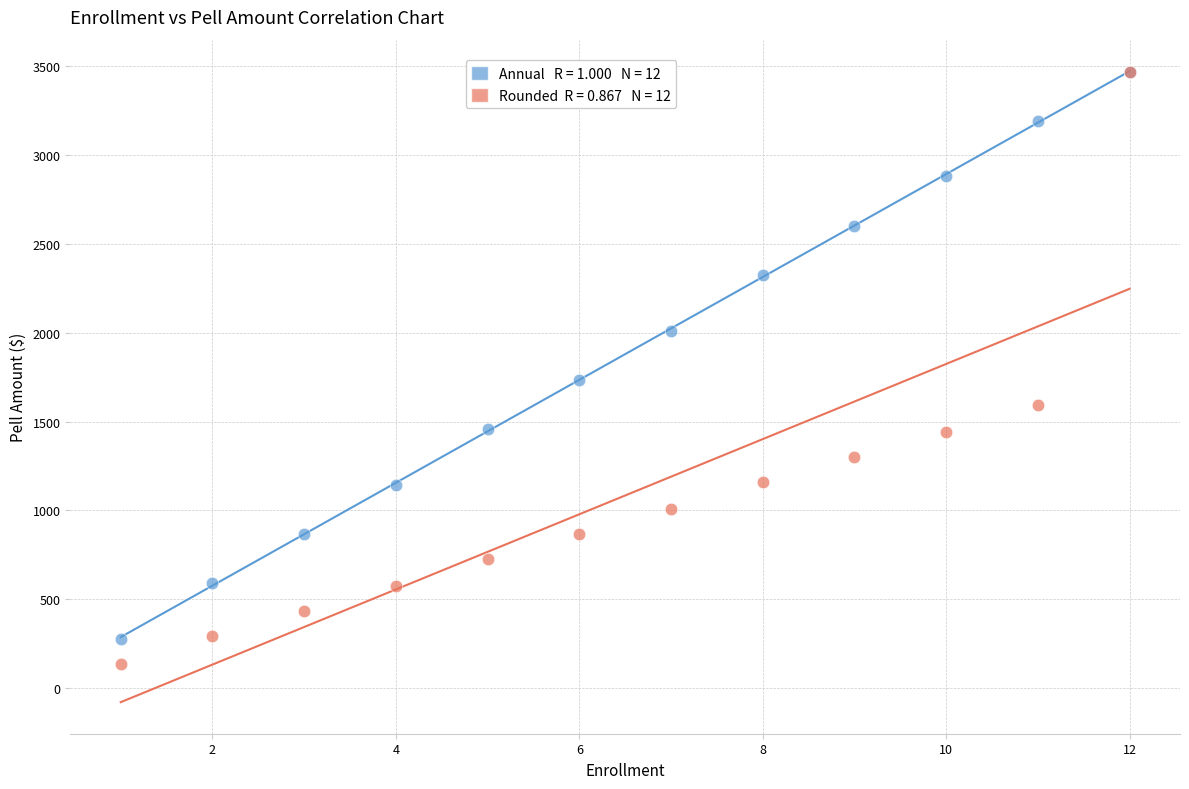

Across all series, what Y value is closest to 1804?

1735